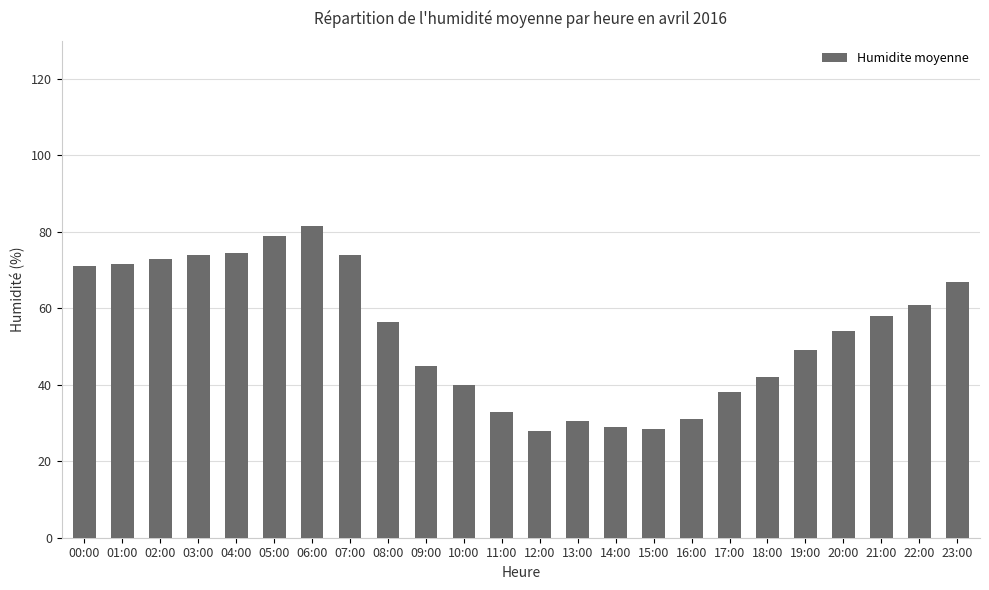

True or false: the data shows 62.7 at 10:00.

False